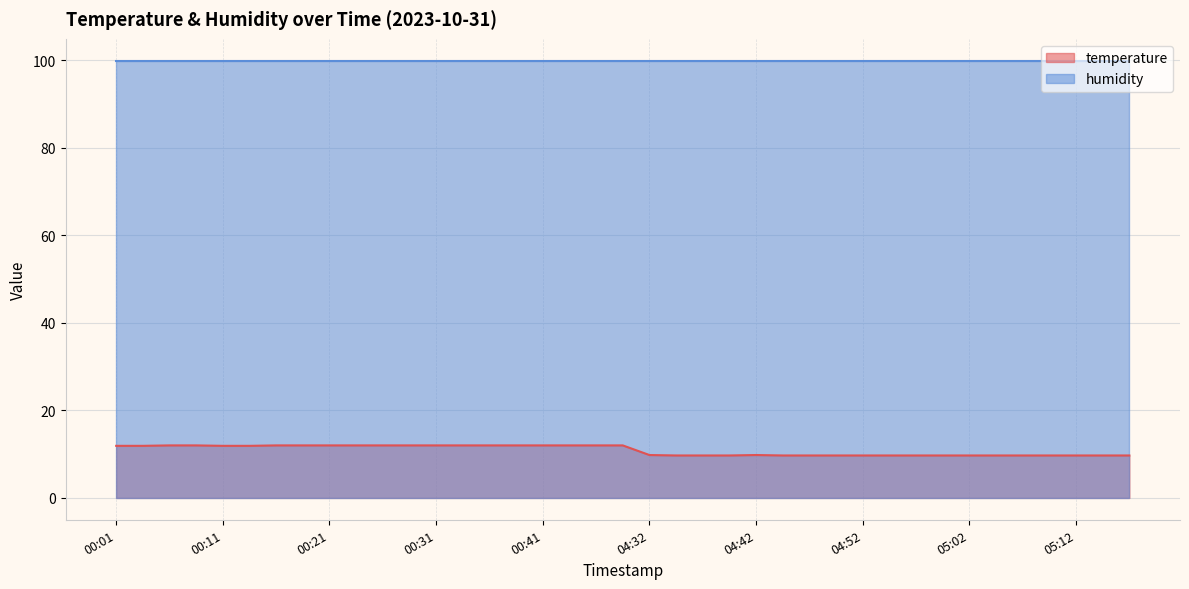

What is the sum of the values at 00:18 and 04:50?

21.7